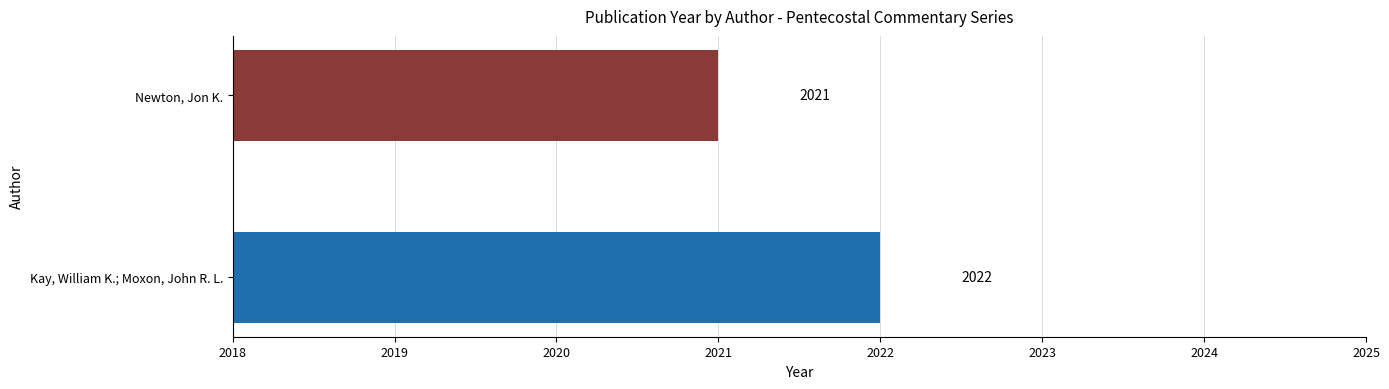

Where is the data nearest to the value 2021?

Newton, Jon K.